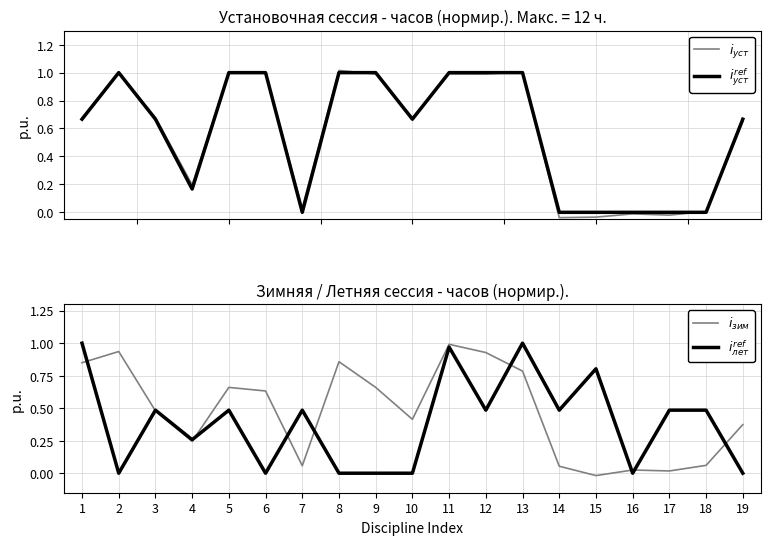

Does the chart display data point markers on the line(s)?

No